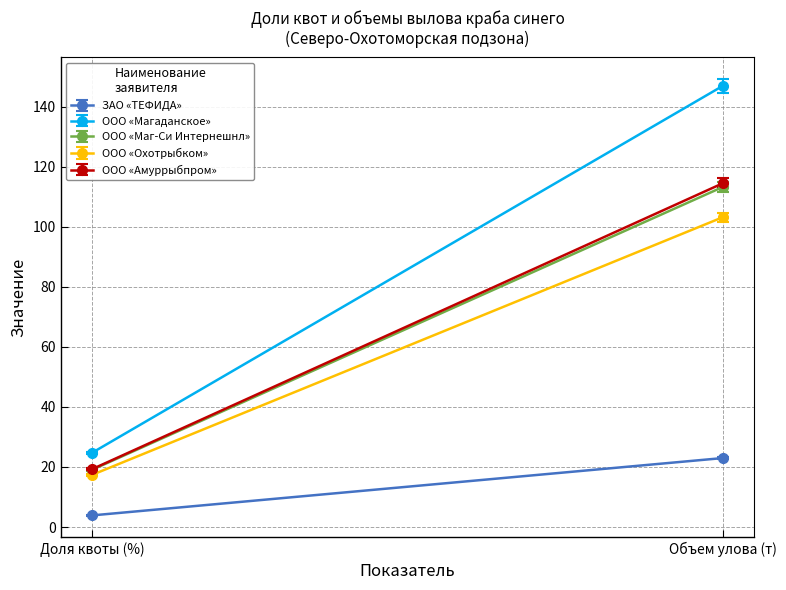

Reading left to right, transcribe all the data shown in this chart.

ЗАО «ТЕФИДА»: 0=3.9	1=23.0
ООО «Магаданское»: 0=24.7	1=146.9
ООО «Маг-Си Интернешнл»: 0=19.1	1=113.2
ООО «Охотрыбком»: 0=17.4	1=103.2
ООО «Амуррыбпром»: 0=19.3	1=114.5